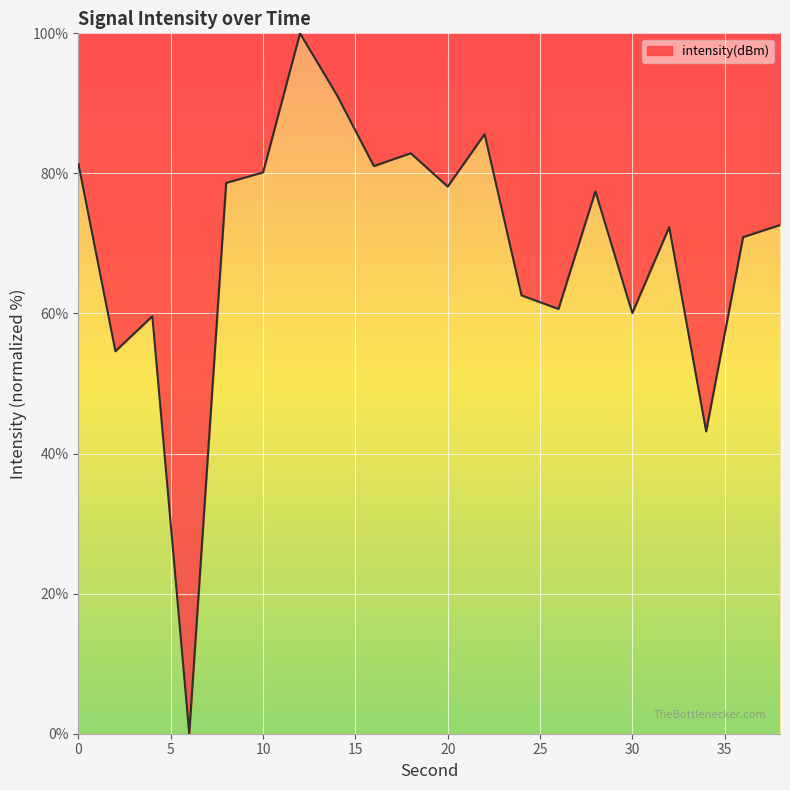

What is the maximum value shown in the chart?

100.0